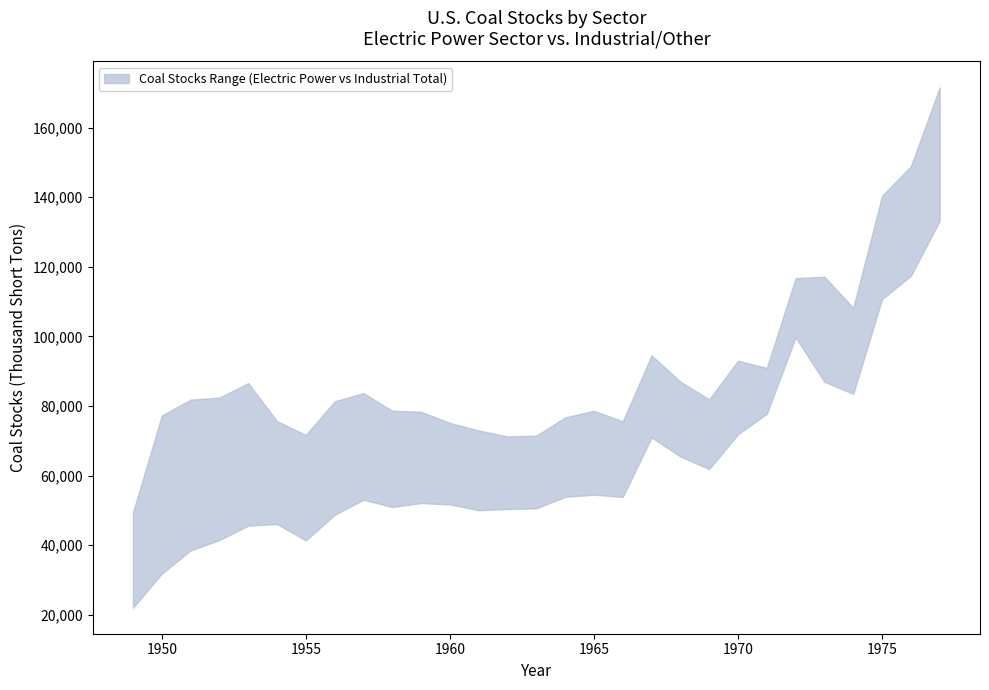

Which series has the largest total across all categories?

upper